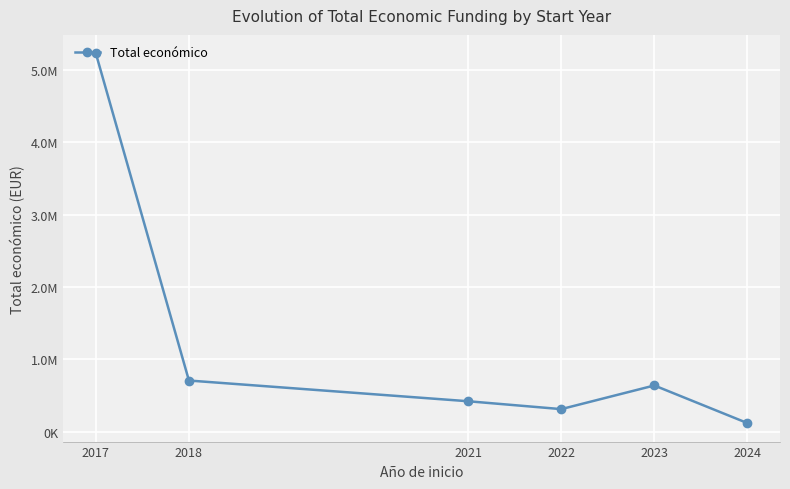

Reading right to left, what are all the values shown in this chart?

2024=120000	2023=639999	2022=313149	2021=421917	2018=708304	2017=5229439